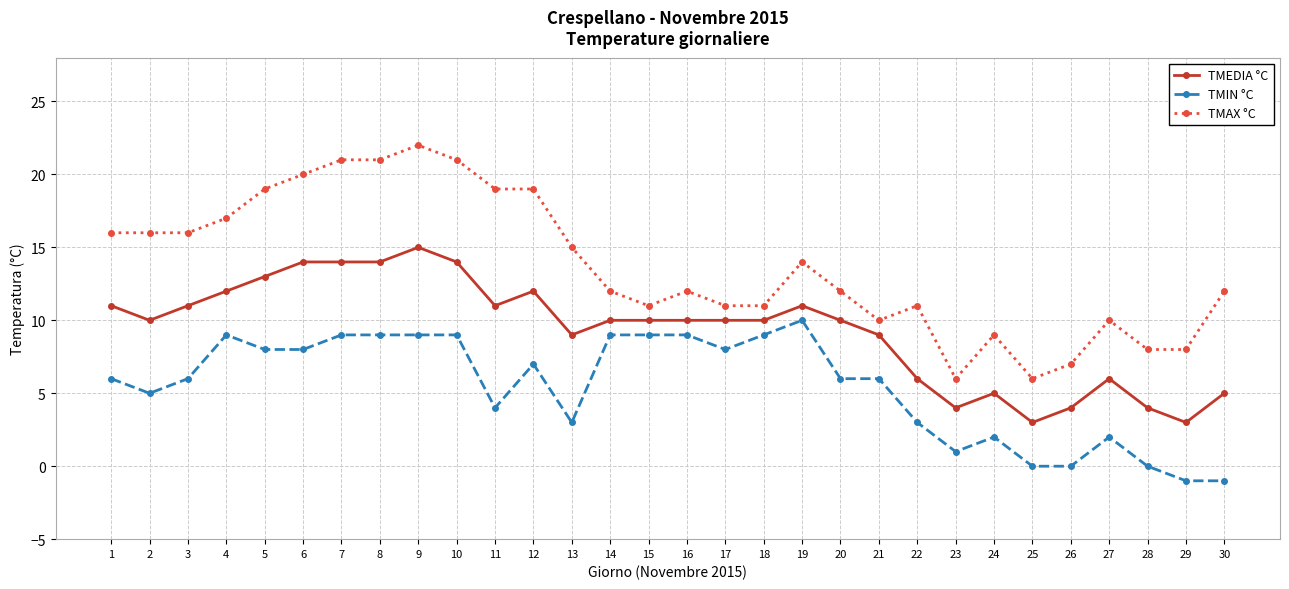

The value of TMIN °C at 16 is 6. True or false?

False